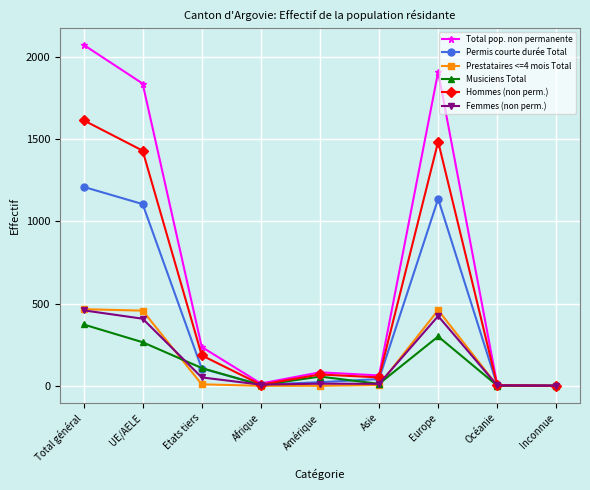

Is it true that Femmes (non perm.) equals 51 at Etats tiers?

True